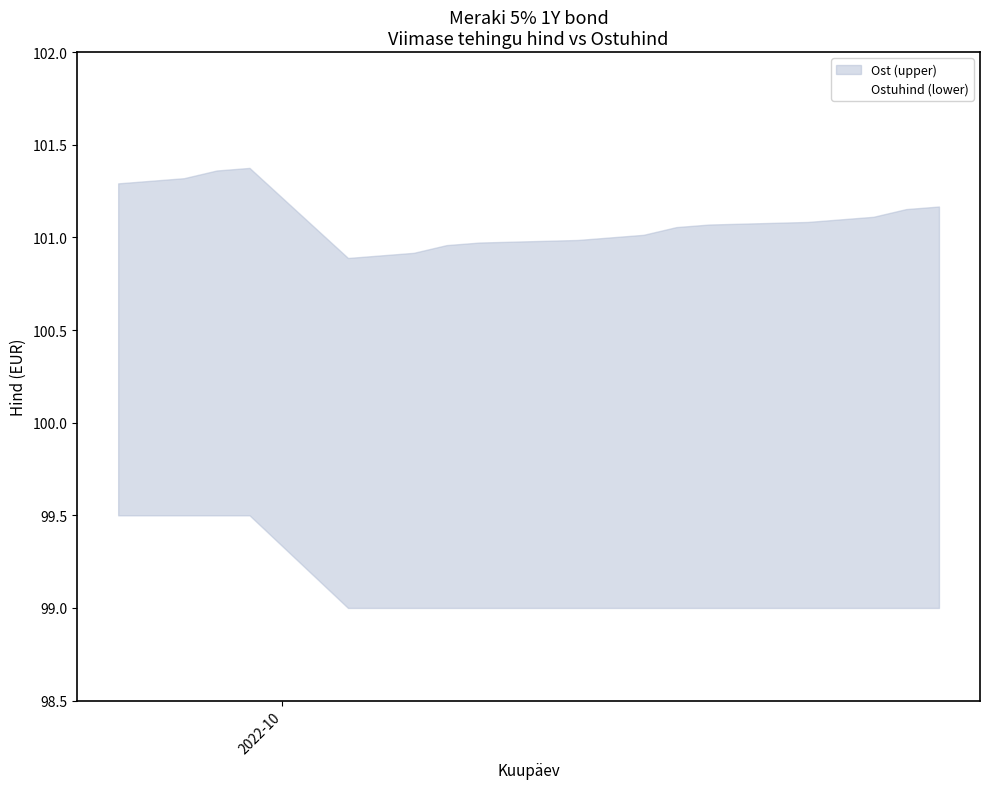

How many lines are shown in the chart?

1